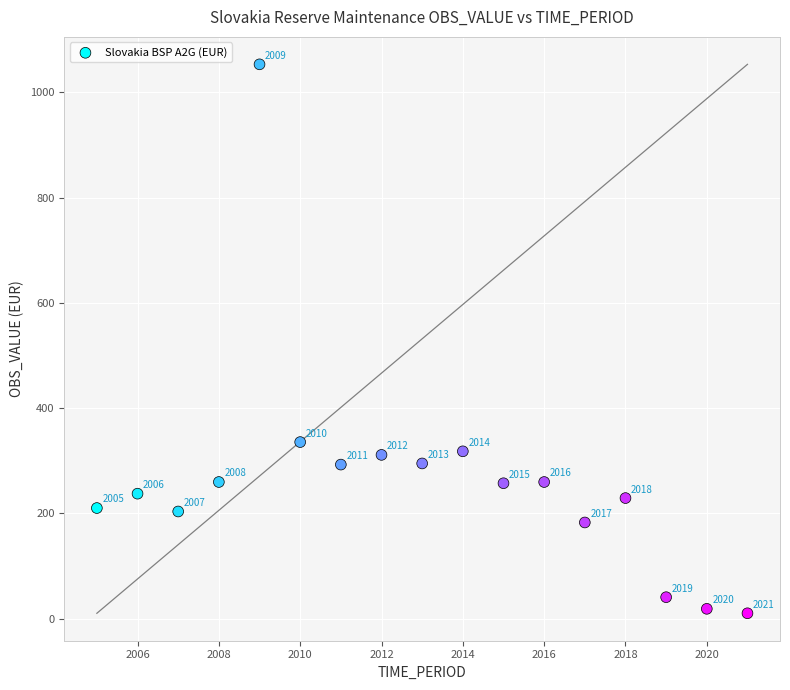

What is the range of Y values (max minus min)?

1042.5